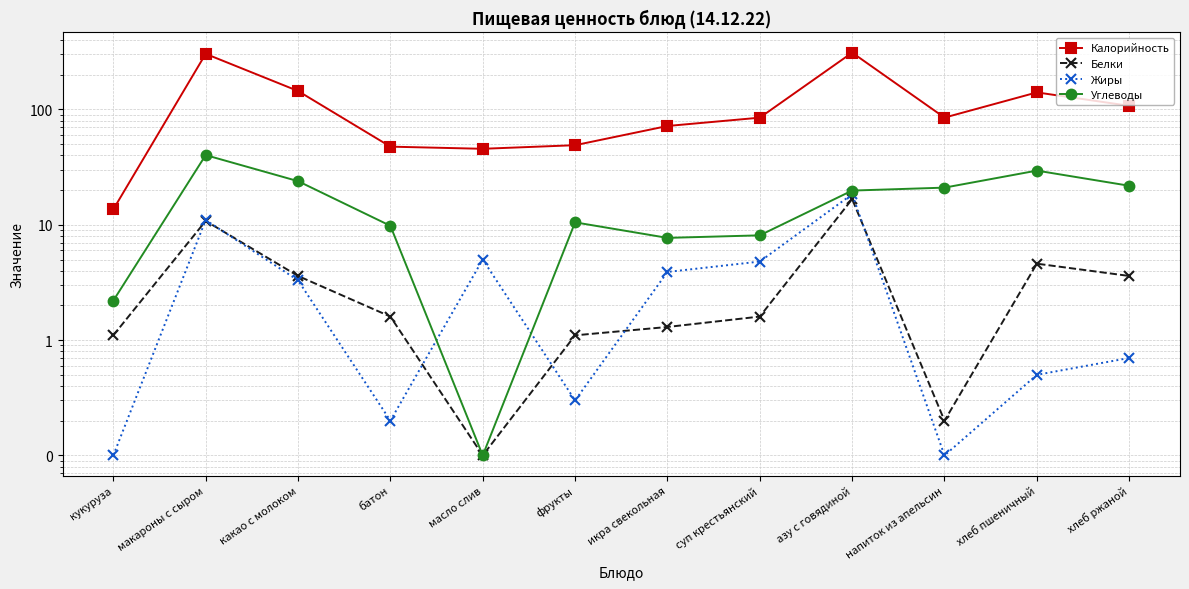

How many data points does each series have?

12